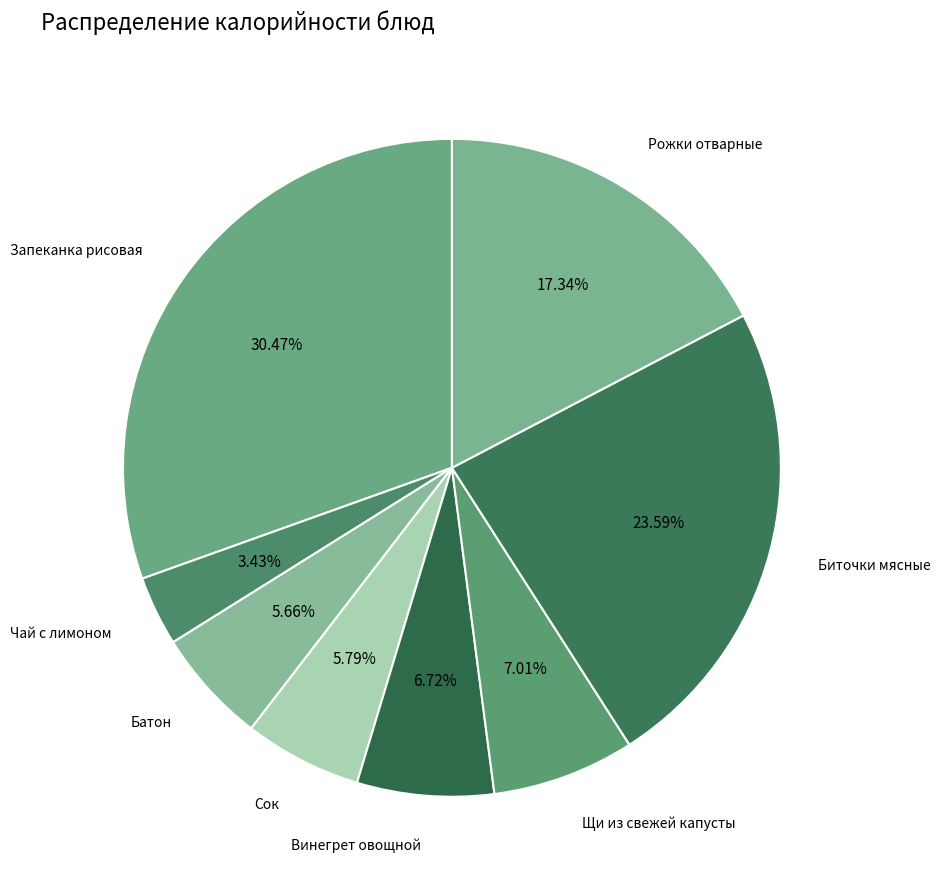

Count the number of slices in the pie.

8